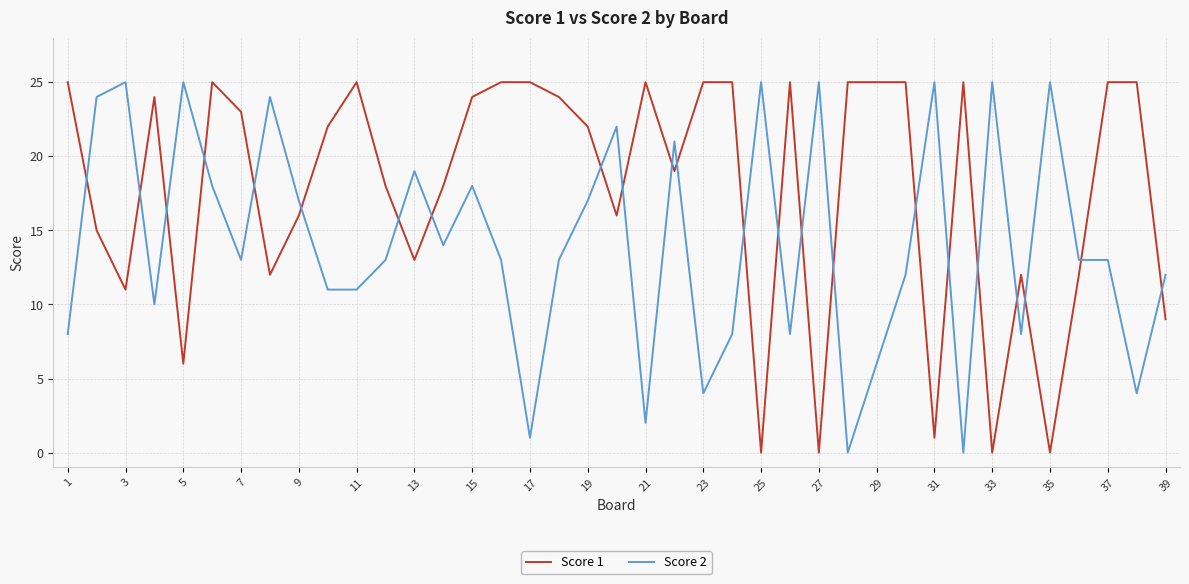

Rank the series by their average value, from highest to lowest.

Score 1, Score 2